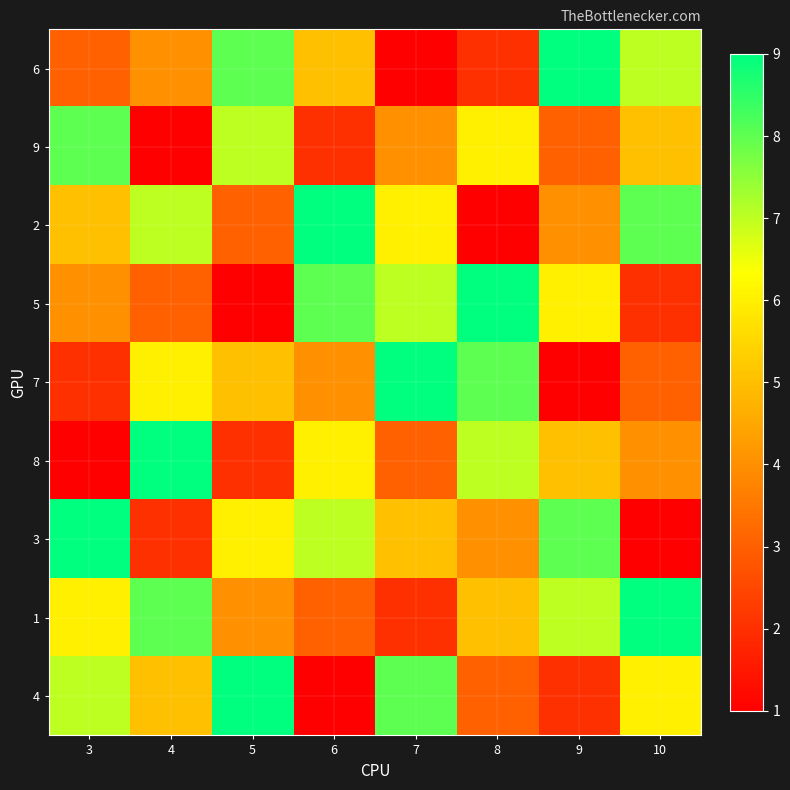

What is the spread (max minus min) of values at 10?

8